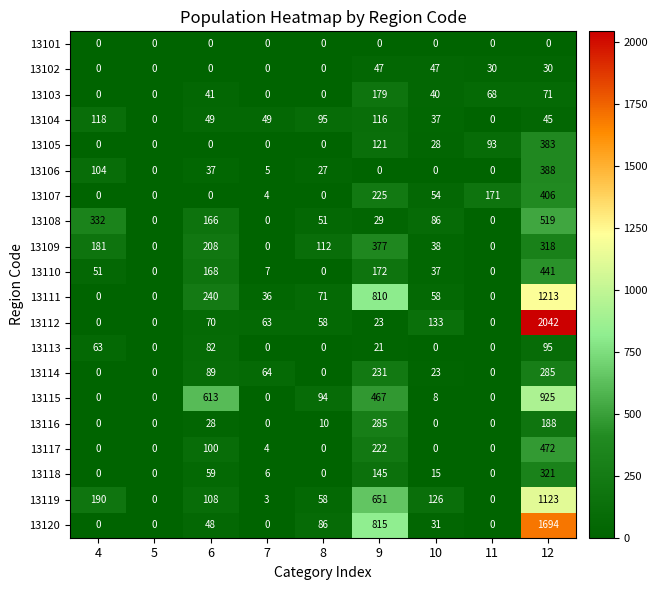

At 12, list the series in order from largest to smallest.

13112, 13120, 13111, 13119, 13115, 13108, 13117, 13110, 13107, 13106, 13105, 13118, 13109, 13114, 13116, 13113, 13103, 13104, 13102, 13101